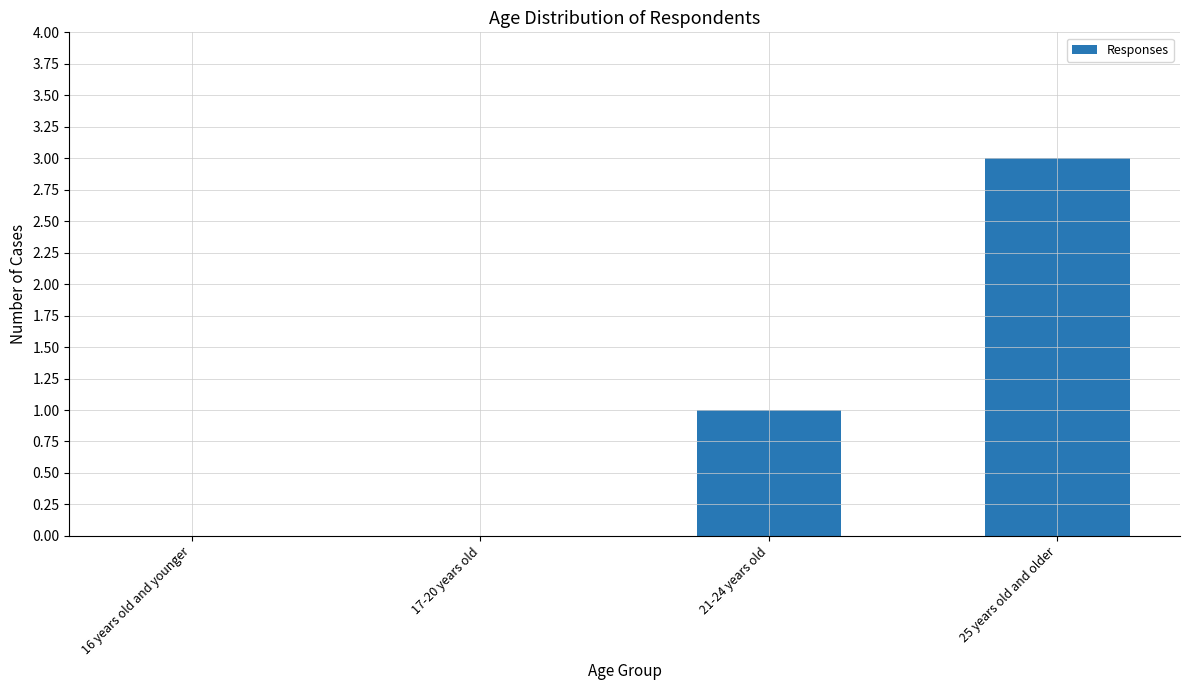

At which category does the chart reach its peak across all series?

25 years old and older